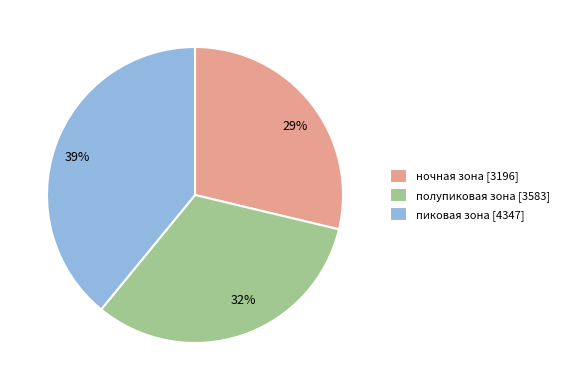

What is the largest slice in the pie chart?

пиковая зона